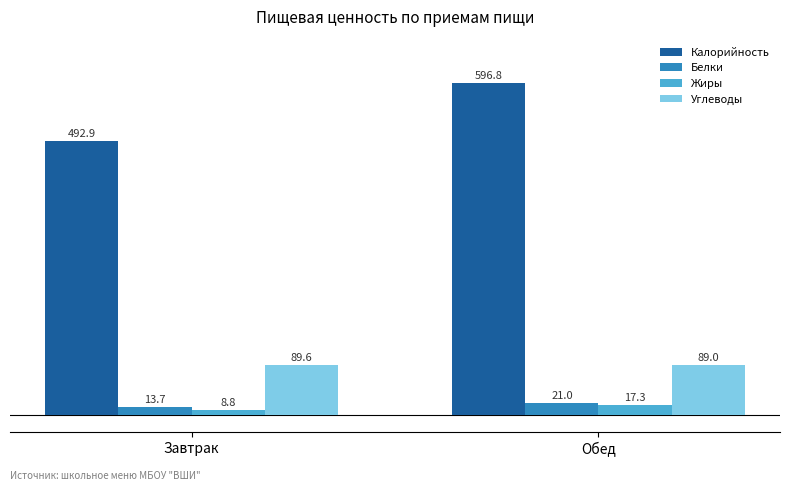

The Углеводы series shows 139.5 at Обед. True or false?

False